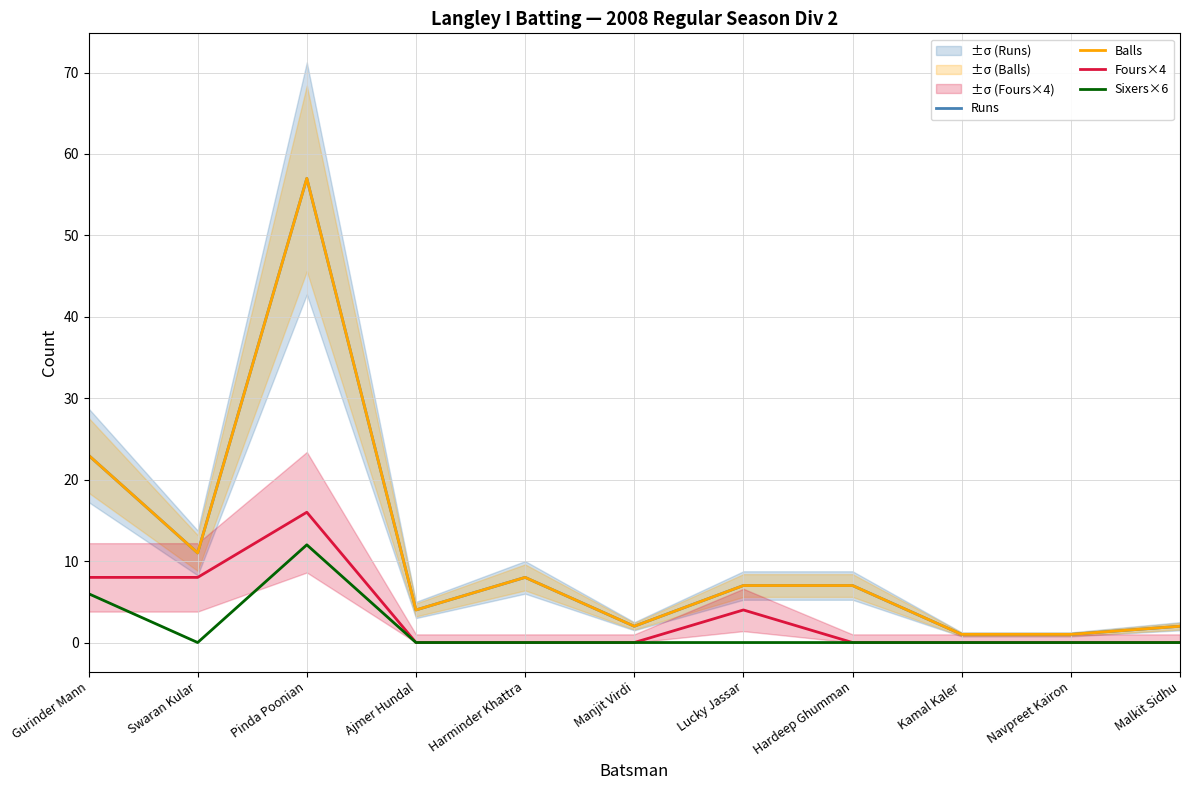

True or false: Sixers×6 has a value of 0 at Kamal Kaler.

True